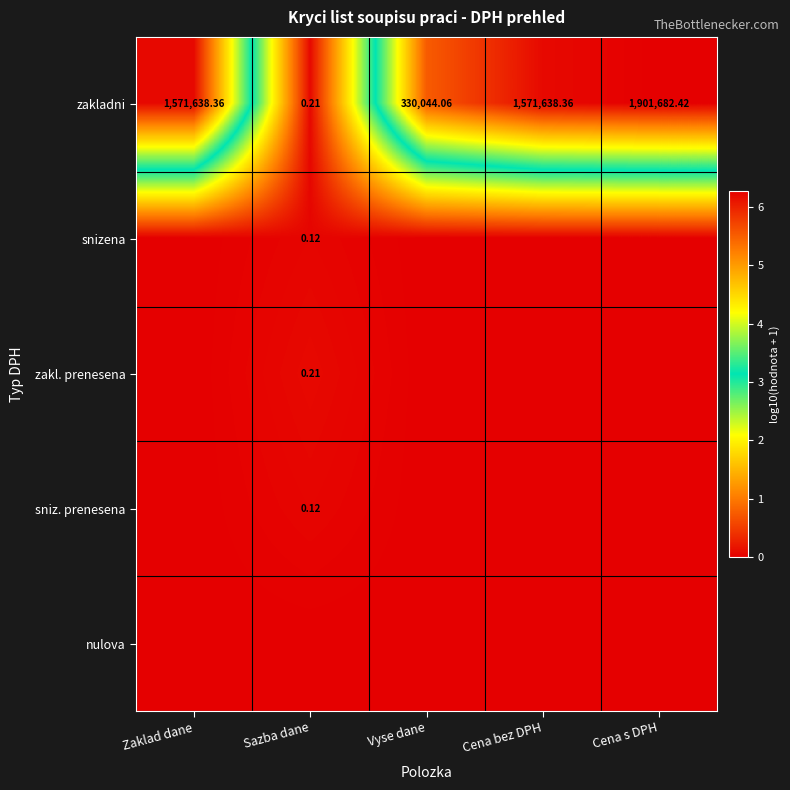

Which category has the highest value in the zakladni series?

Cena s DPH